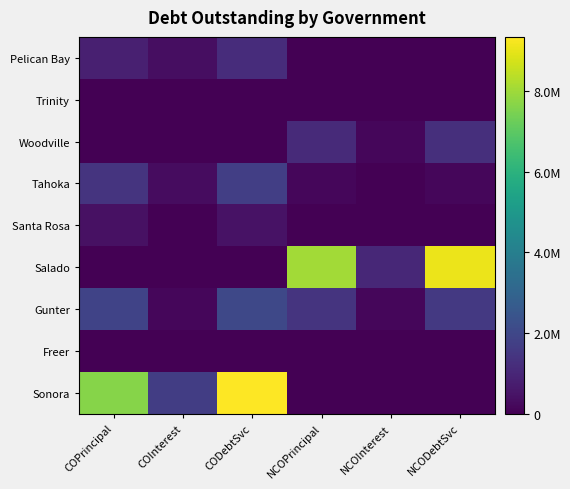

Which label corresponds to the smallest value in the chart?

NCOPrincipal